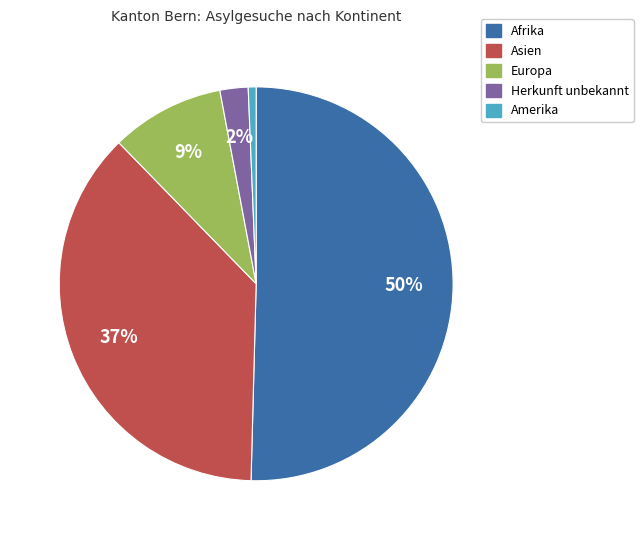

Is there a majority slice in this chart?

Yes